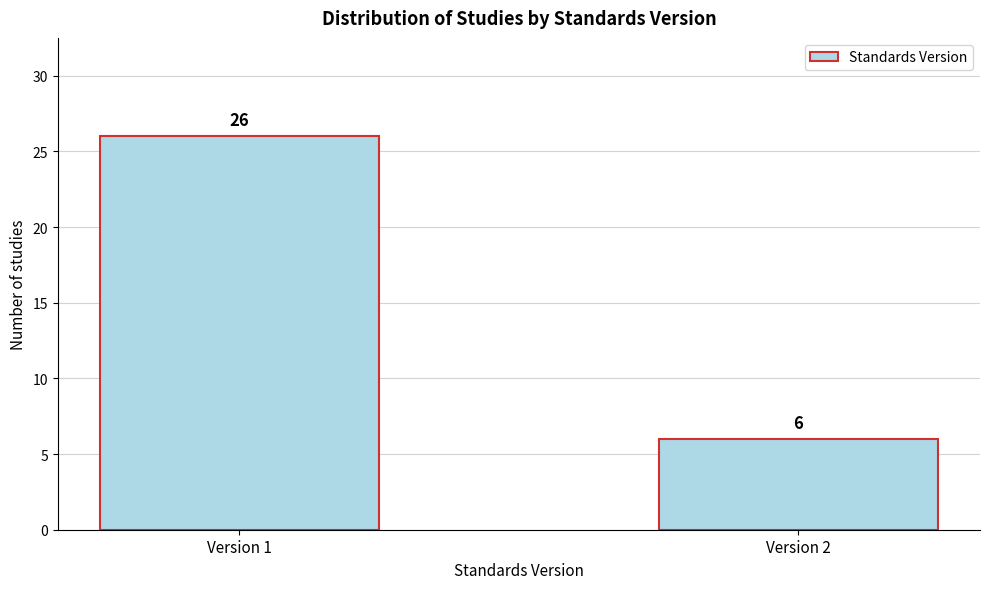

Reading left to right, extract all data points from this chart.

26	6